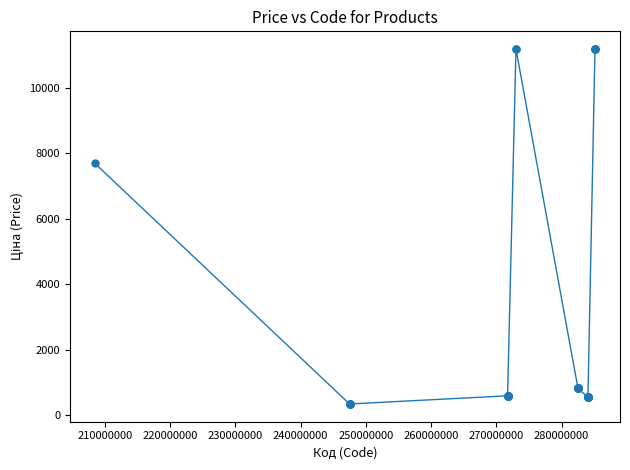

What is the value of the 23rd point from the left?

818.5